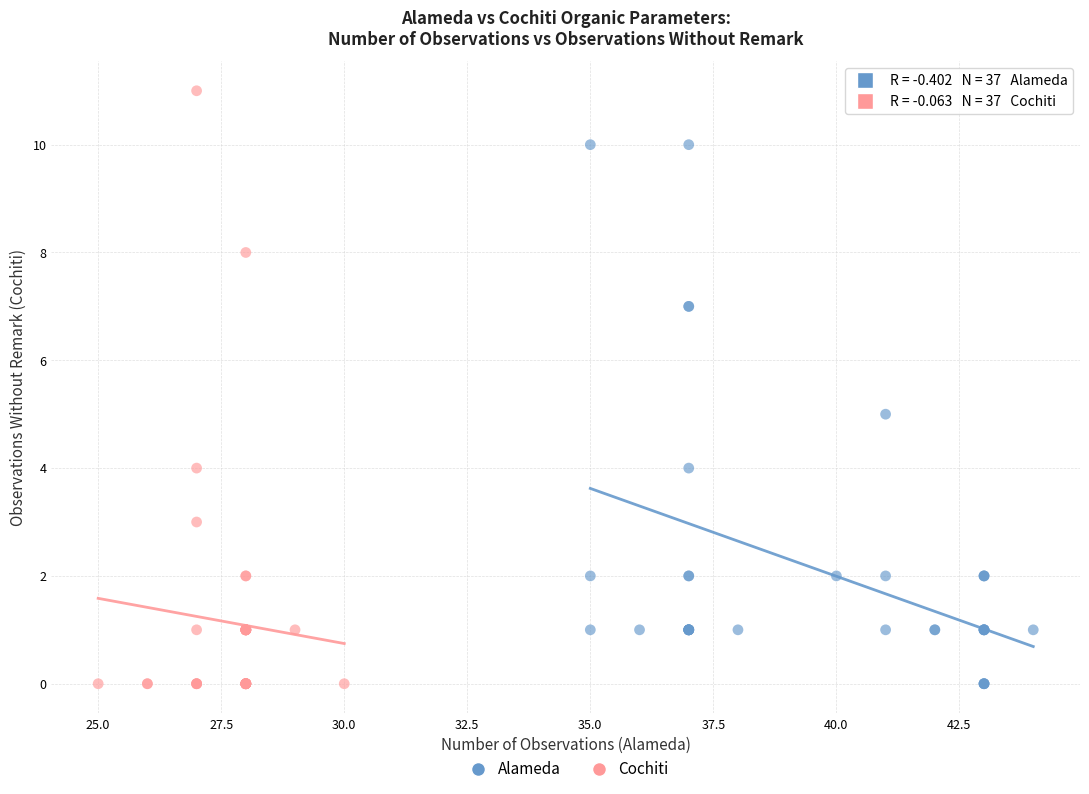

Which series reaches the maximum Y coordinate?

Cochiti